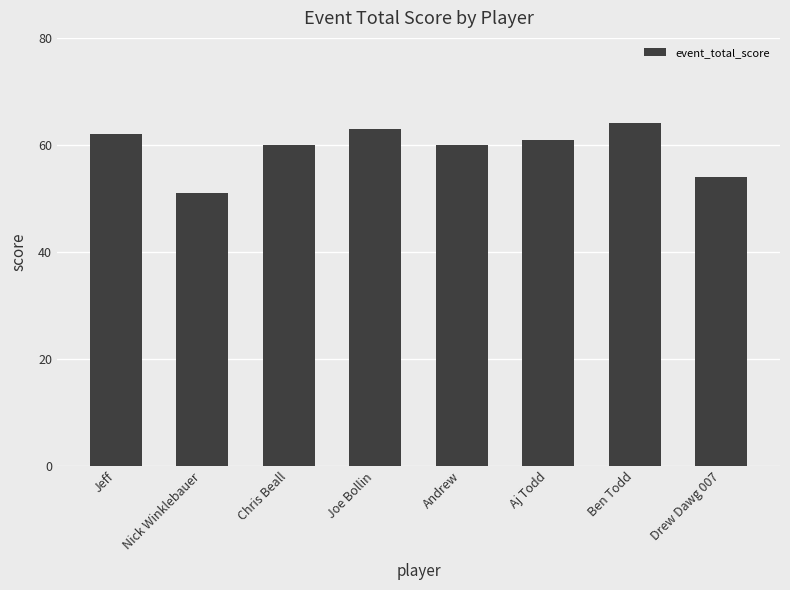

At which category does the chart reach its peak across all series?

Ben Todd